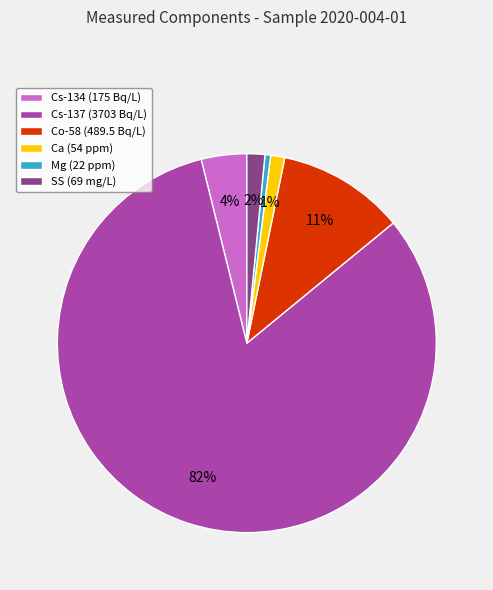

What is the largest slice in the pie chart?

Cs-137 (3703 Bq/L)